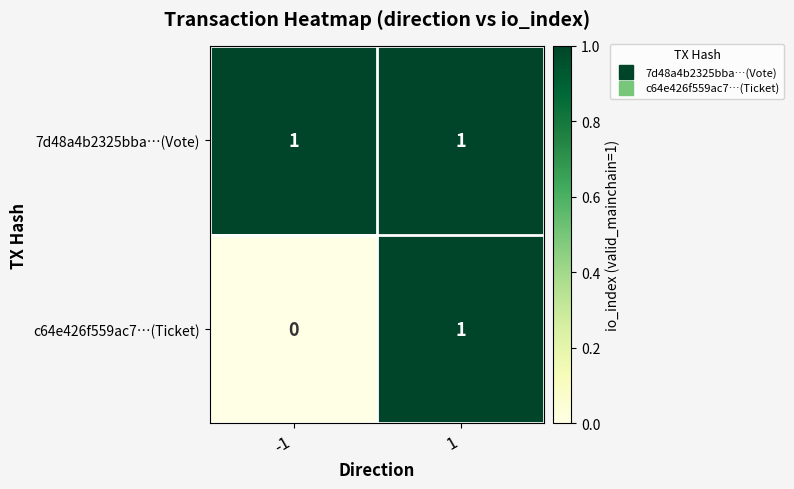

How many categories are shown in the chart?

2